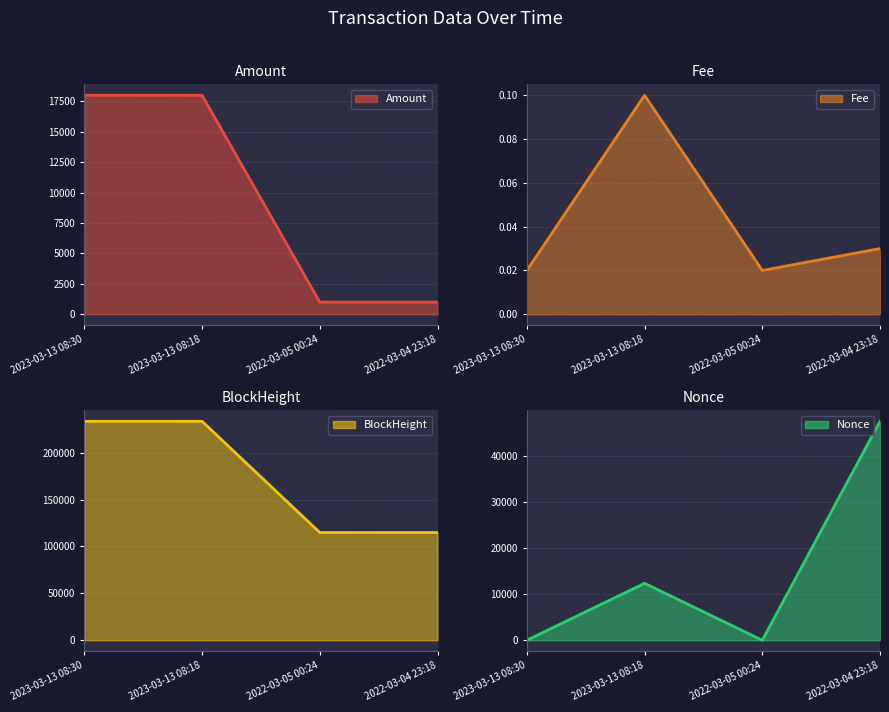

How many data points does each series have?

4